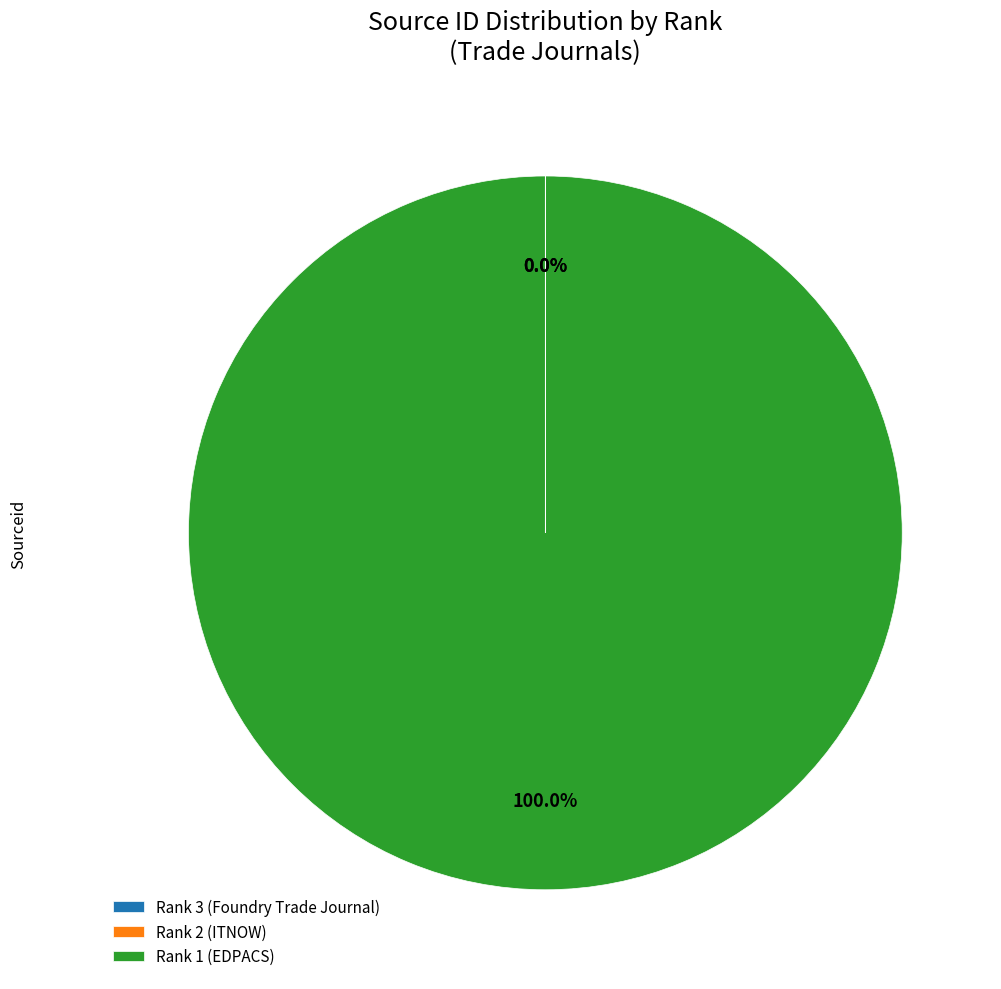

Which slice is the largest?

Rank 1 (EDPACS)